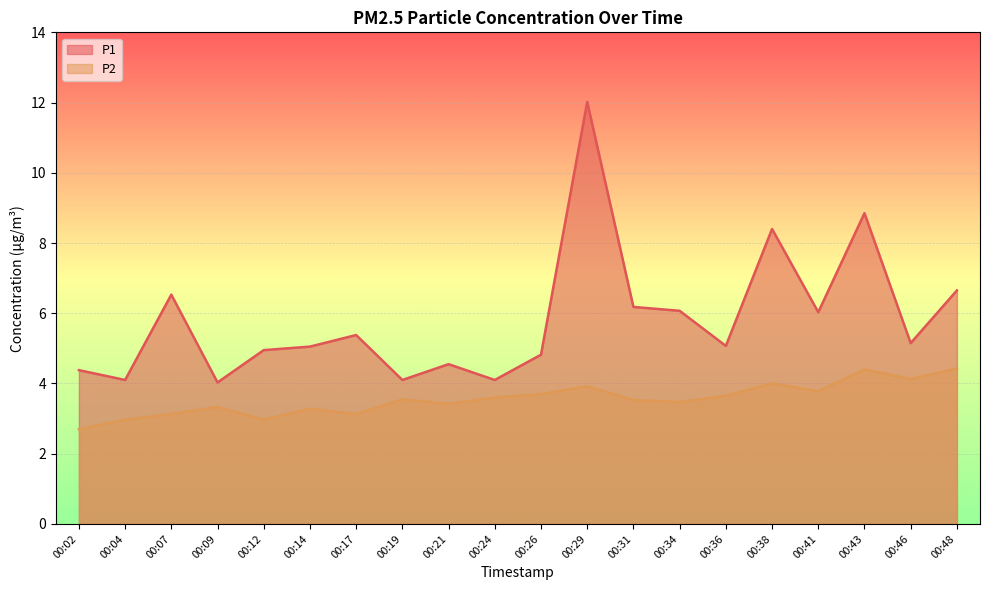

Rank the categories by P1 value from highest to lowest.

00:29, 00:43, 00:38, 00:48, 00:07, 00:31, 00:34, 00:41, 00:17, 00:46, 00:36, 00:14, 00:12, 00:26, 00:21, 00:02, 00:04, 00:19, 00:24, 00:09